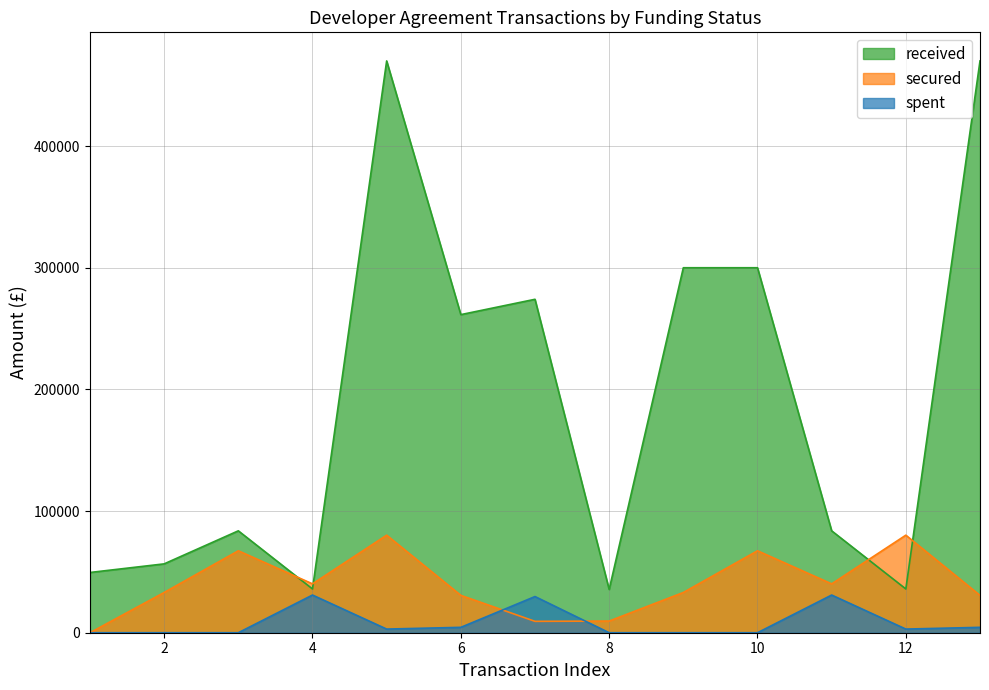

True or false: spent and received cross at least once.

False